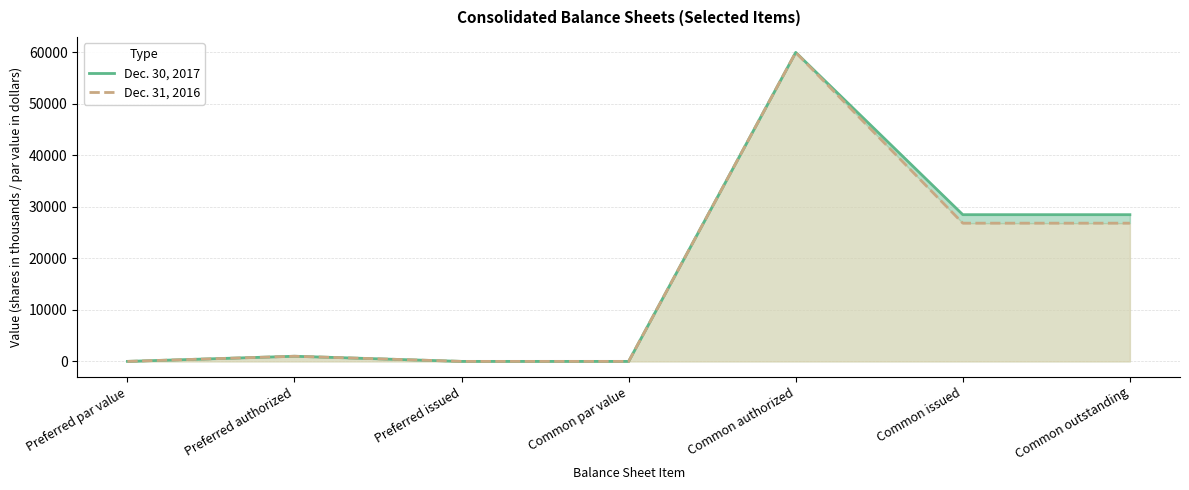

Reading left to right, what are all the values shown in this chart?

Dec. 30, 2017: 1	1000	0	1	60000	28489	28489
Dec. 31, 2016: 1	1000	0	1	60000	26842	26842